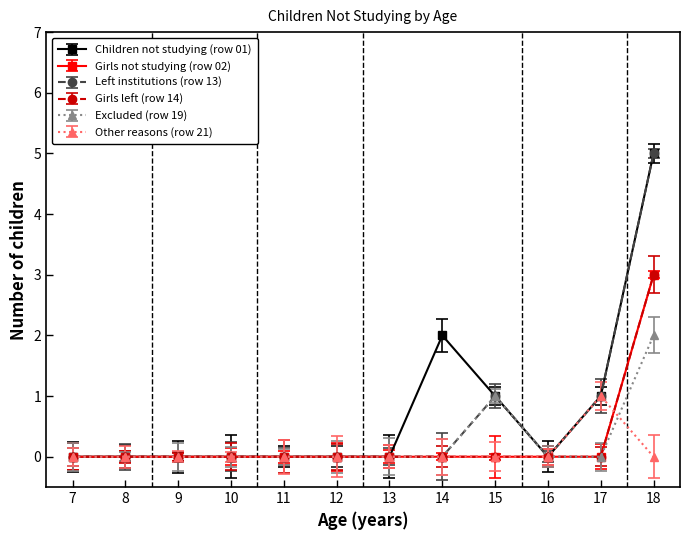

Reading left to right, what are all the values shown in this chart?

Children not studying (row 01): 0	0	0	0	0	0	0	2	1	0	1	5
Girls not studying (row 02): 0	0	0	0	0	0	0	0	0	0	0	3
Left institutions (row 13): 0	0	0	0	0	0	0	0	1	0	1	5
Girls left (row 14): 0	0	0	0	0	0	0	0	0	0	0	3
Excluded (row 19): 0	0	0	0	0	0	0	0	1	0	0	2
Other reasons (row 21): 0	0	0	0	0	0	0	0	0	0	1	0